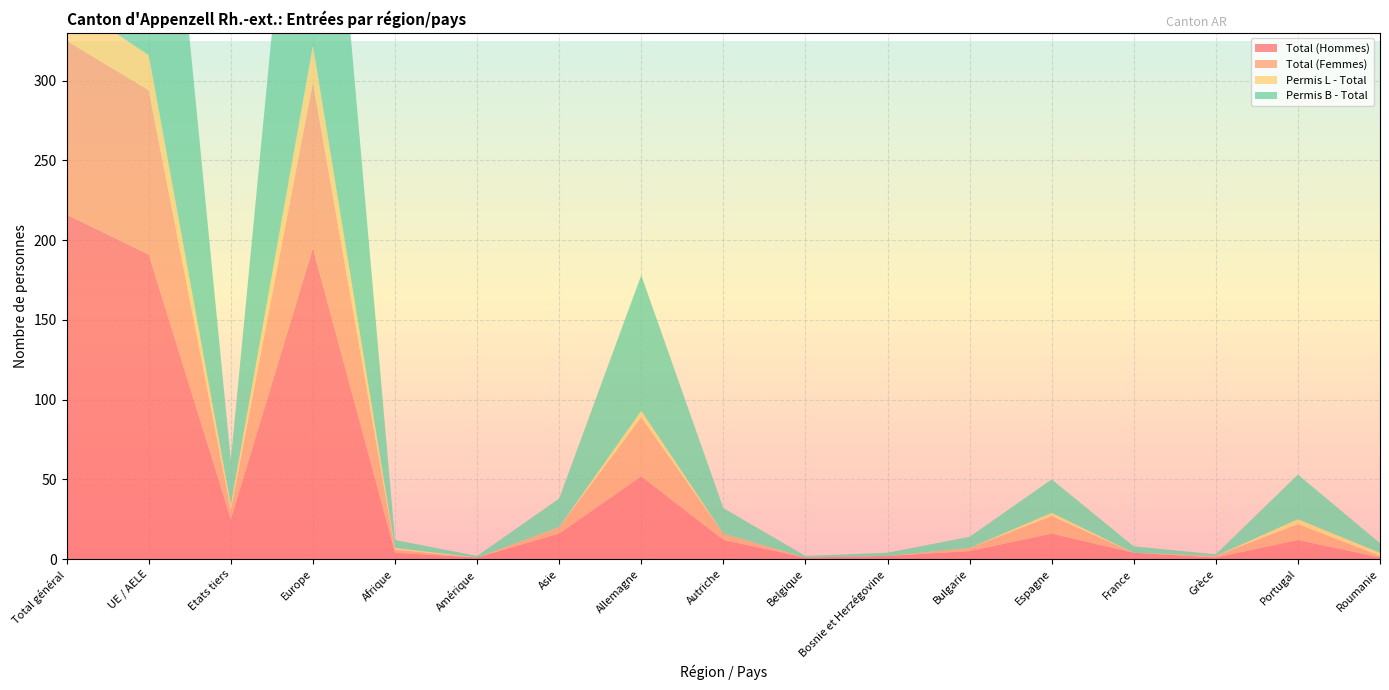

Reading left to right, transcribe all the data shown in this chart.

Total (Hommes): Total général=216	UE / AELE=191	Etats tiers=25	Europe=195	Afrique=4	Amérique=1	Asie=16	Allemagne=52	Autriche=12	Belgique=1	Bosnie et Herzégovine=2	Bulgarie=5	Espagne=16	France=4	Grèce=1	Portugal=12	Roumanie=1
Total (Femmes): Total général=109	UE / AELE=103	Etats tiers=6	Europe=104	Afrique=2	Amérique=0	Asie=4	Allemagne=37	Autriche=4	Belgique=0	Bosnie et Herzégovine=0	Bulgarie=2	Espagne=11	France=0	Grèce=1	Portugal=10	Roumanie=1
Permis L - Total: Total général=25	UE / AELE=22	Etats tiers=3	Europe=23	Afrique=1	Amérique=0	Asie=0	Allemagne=4	Autriche=0	Belgique=0	Bosnie et Herzégovine=0	Bulgarie=0	Espagne=2	France=0	Grèce=0	Portugal=3	Roumanie=2
Permis B - Total: Total général=300	UE / AELE=272	Etats tiers=28	Europe=276	Afrique=5	Amérique=1	Asie=18	Allemagne=85	Autriche=16	Belgique=1	Bosnie et Herzégovine=2	Bulgarie=7	Espagne=21	France=4	Grèce=1	Portugal=28	Roumanie=6